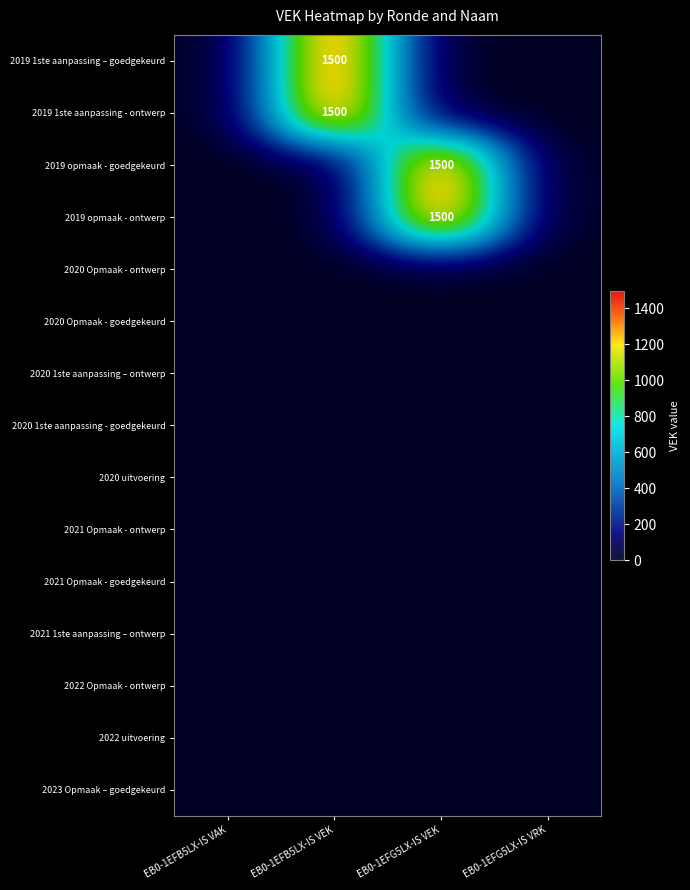

Which series has the largest total across all categories?

2019 1ste aanpassing – goedgekeurd